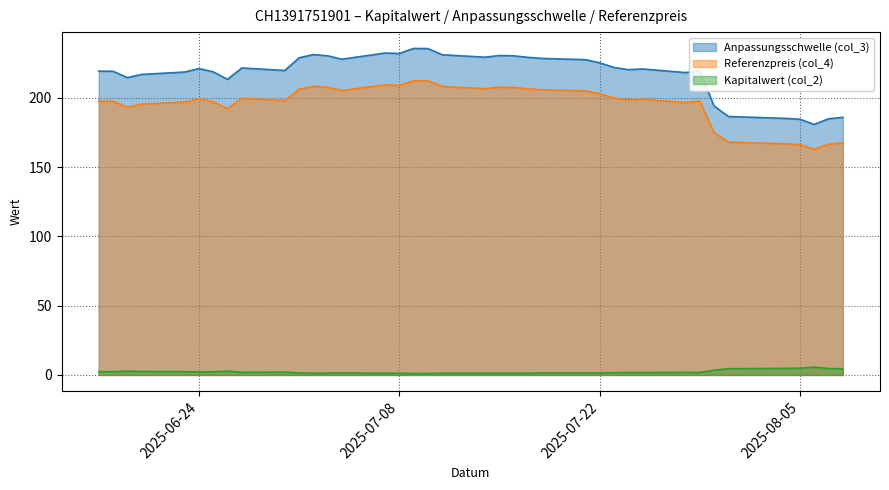

True or false: Anpassungsschwelle (col_3) and Kapitalwert (col_2) intersect in this chart.

False